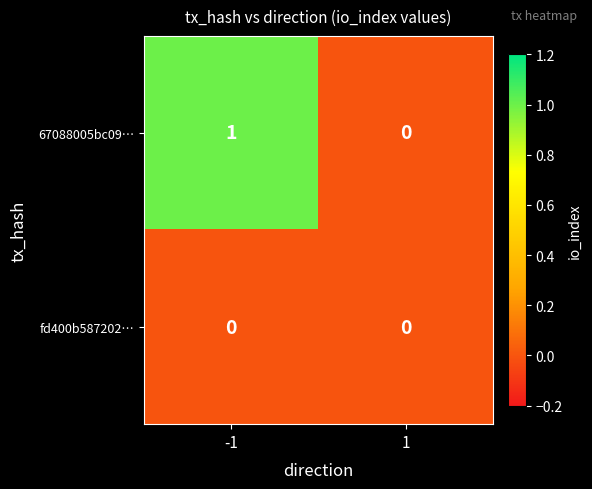

Between -1 and 1, which series saw the biggest shift?

67088005bc09…